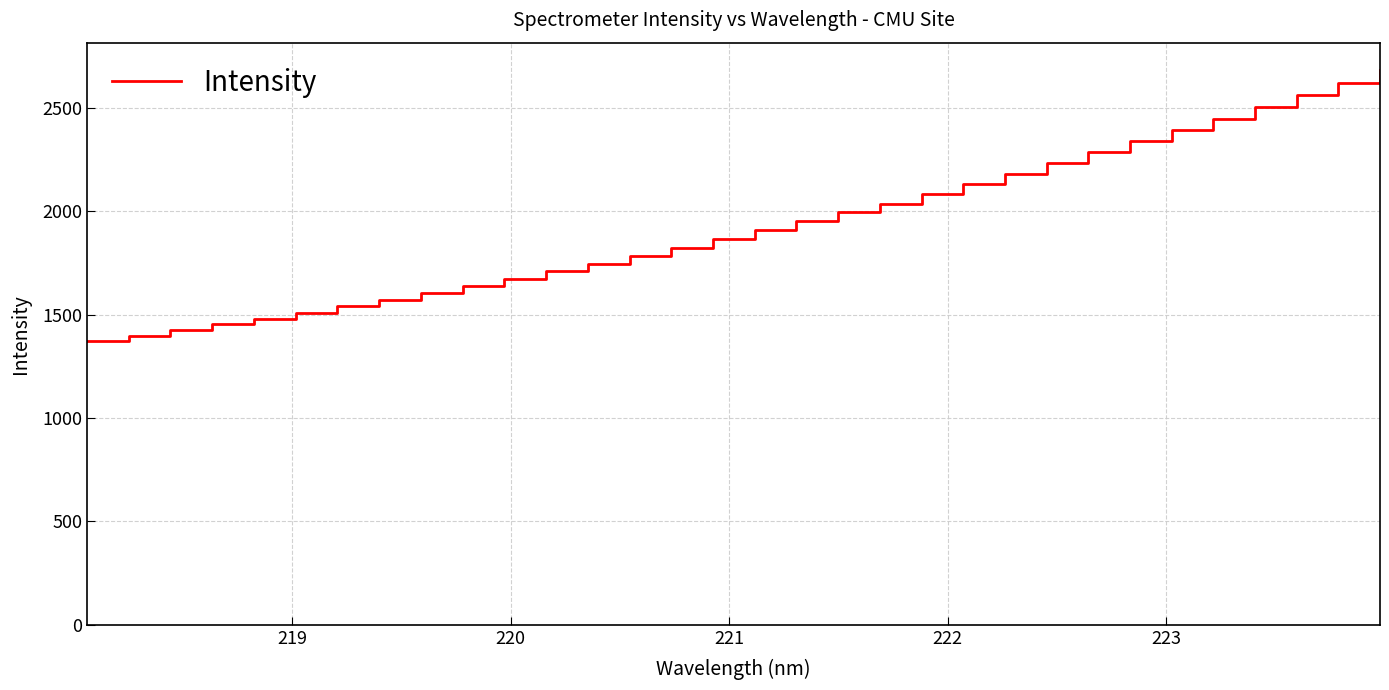

How many lines are shown in the chart?

1